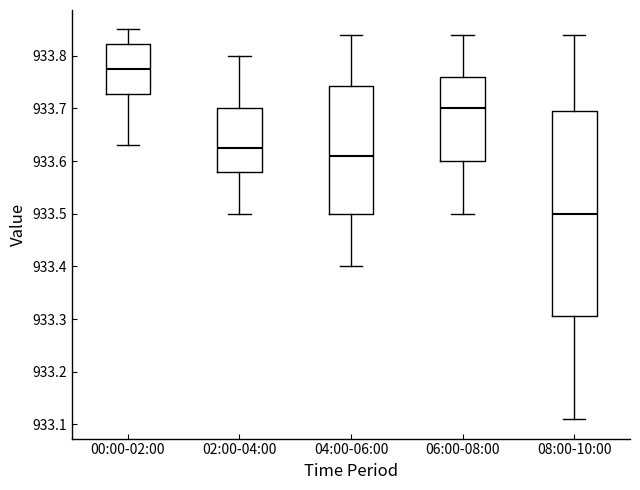

Where does the upper whisker of the box for 08:00-10:00 end on the y-axis? The values are not printed on the chart, so give them approximately, as read against the axis.

933.84